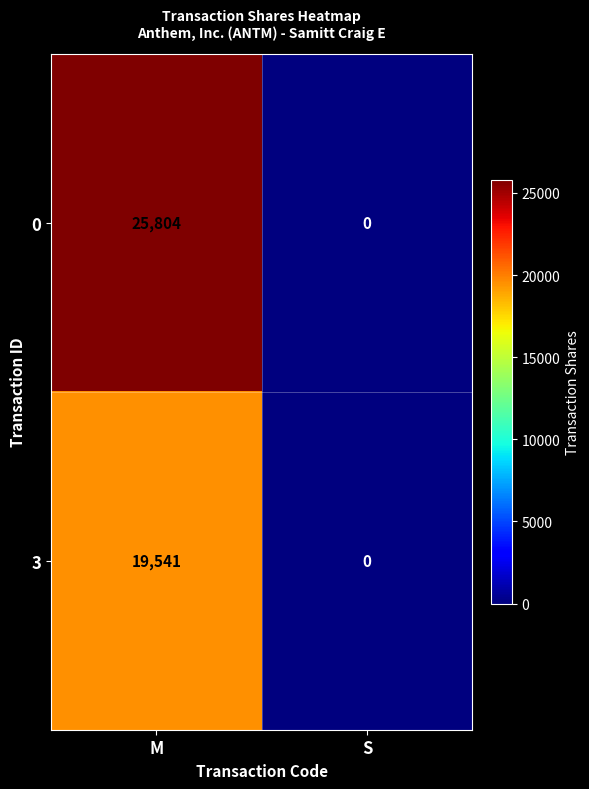

Which label corresponds to the smallest value in the chart?

S